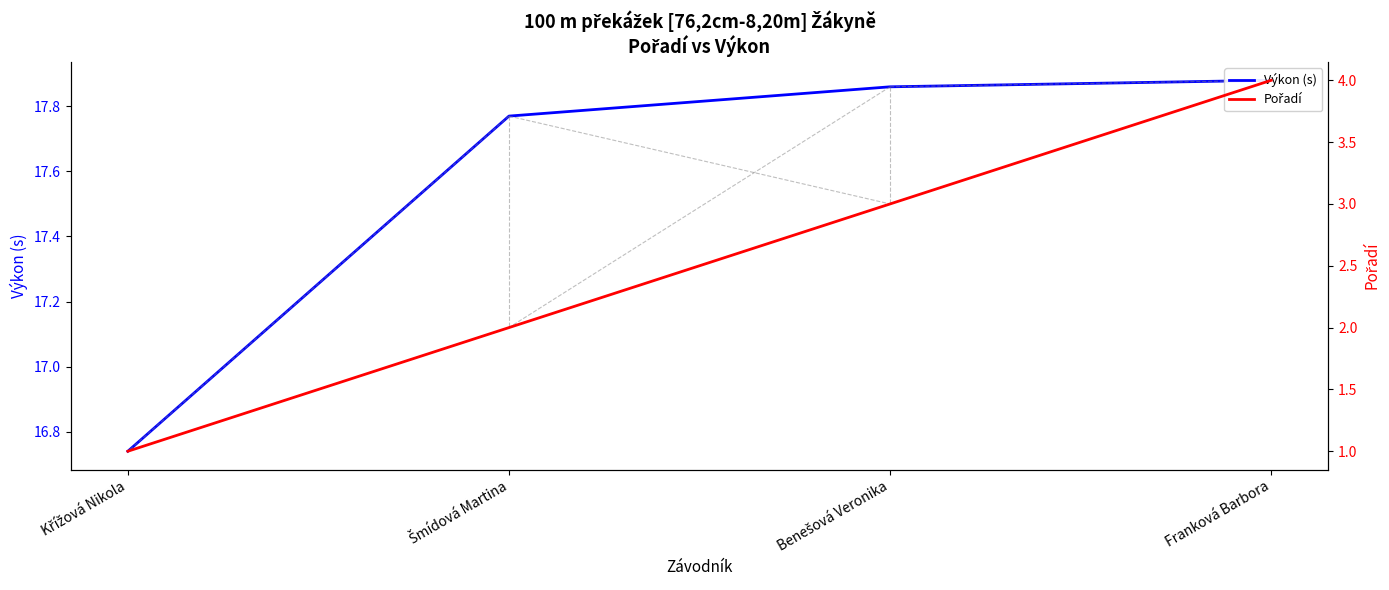

Is it true that Pořadí equals 2.0 at Šmídová Martina?

True